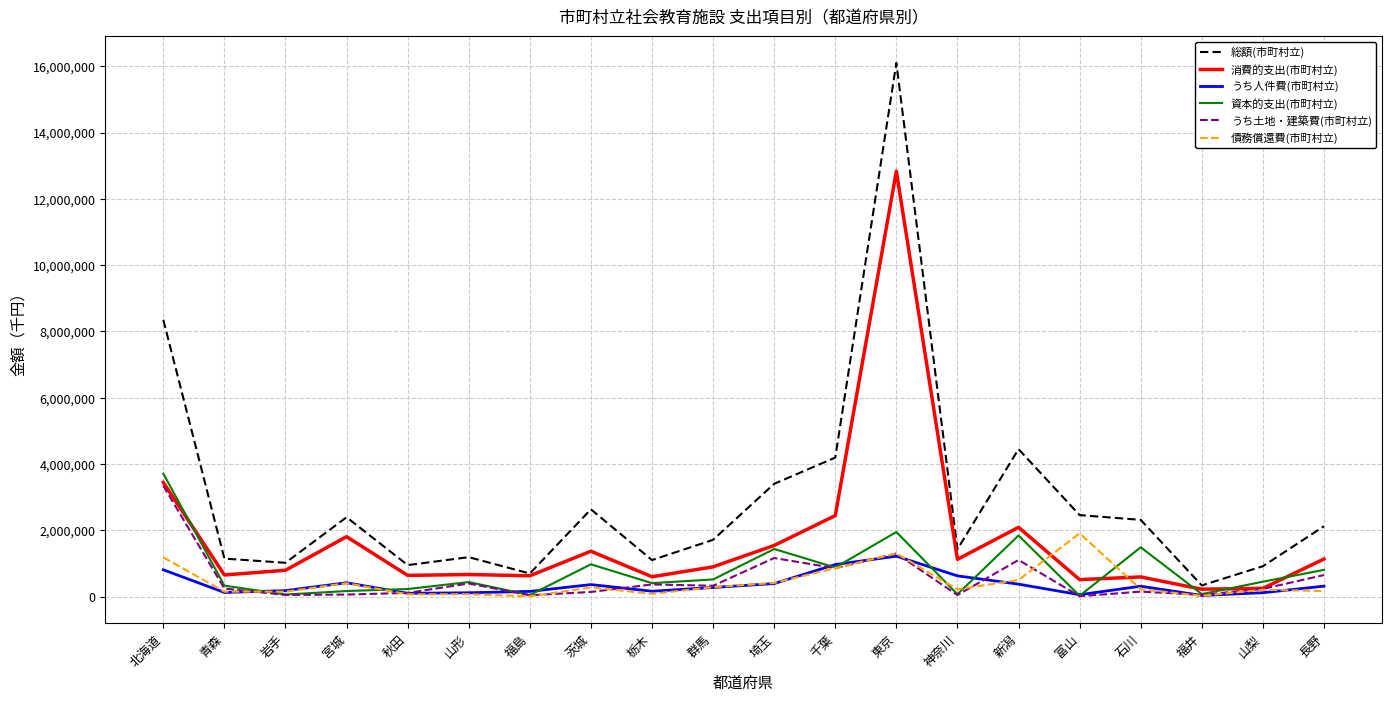

At which category is the sum across all series the highest?

東京